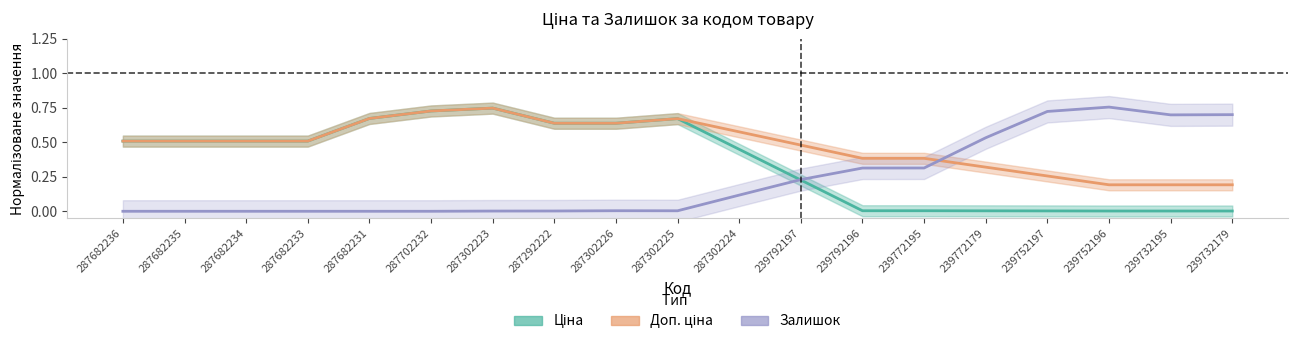

Reading right to left, what are all the values shown in this chart?

Ціна: 239732179=0.0	239732195=0.0	239752196=0.0	239752197=0.0	239772179=0.0	239772195=0.0	239792196=0.0	239792197=0.2	287302224=0.4	287302225=0.7	287302226=0.6	287292222=0.6	287302223=0.7	287702232=0.7	287682231=0.7	287682233=0.5	287682234=0.5	287682235=0.5	287682236=0.5
Доп. ціна: 239732179=0.2	239732195=0.2	239752196=0.2	239752197=0.3	239772179=0.3	239772195=0.4	239792196=0.4	239792197=0.5	287302224=0.6	287302225=0.7	287302226=0.6	287292222=0.6	287302223=0.7	287702232=0.7	287682231=0.7	287682233=0.5	287682234=0.5	287682235=0.5	287682236=0.5
Залишок: 239732179=0.7	239732195=0.7	239752196=0.8	239752197=0.7	239772179=0.5	239772195=0.3	239792196=0.3	239792197=0.2	287302224=0.1	287302225=0.0	287302226=0.0	287292222=0.0	287302223=0.0	287702232=0.0	287682231=0.0	287682233=0.0	287682234=0.0	287682235=0.0	287682236=0.0